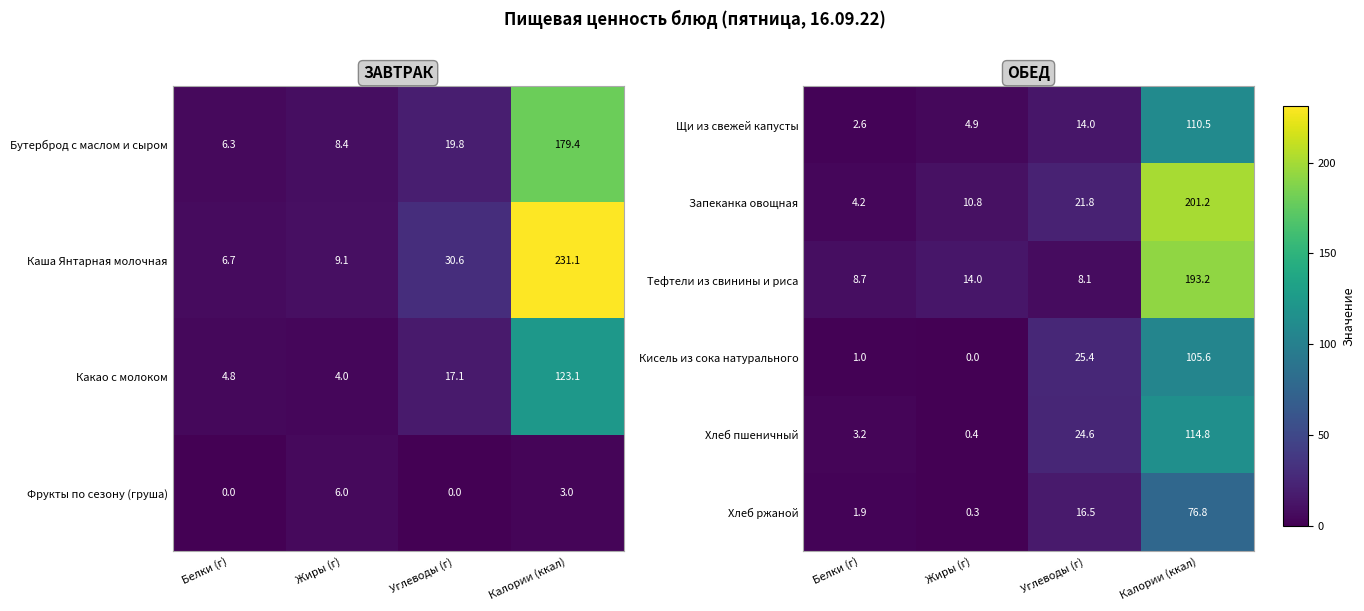

Rank the categories by Кисель из сока натурального value from highest to lowest.

Калории (ккал), Углеводы (г), Белки (г), Жиры (г)